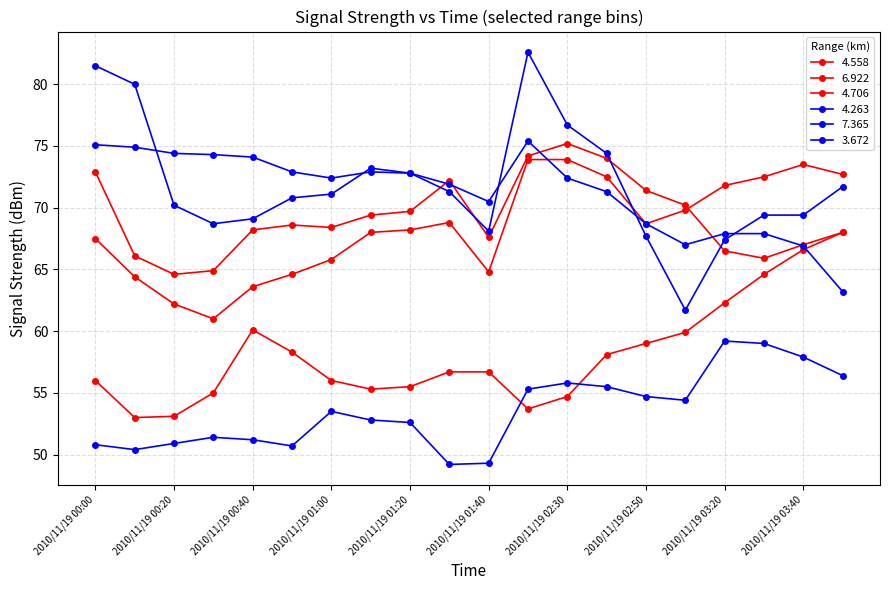

Does the chart have visible grid lines?

Yes